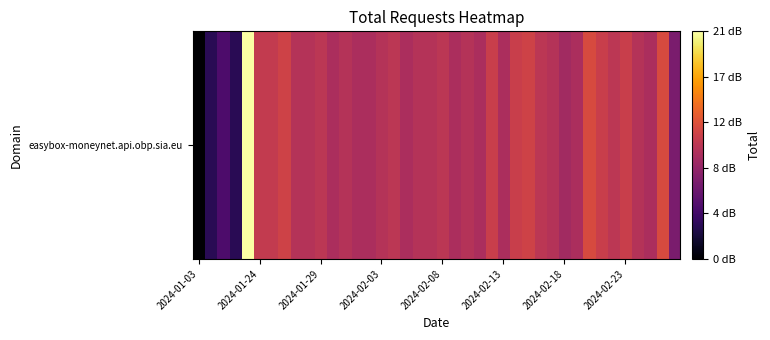

What is the difference between the maximum and second lowest values?

17.7